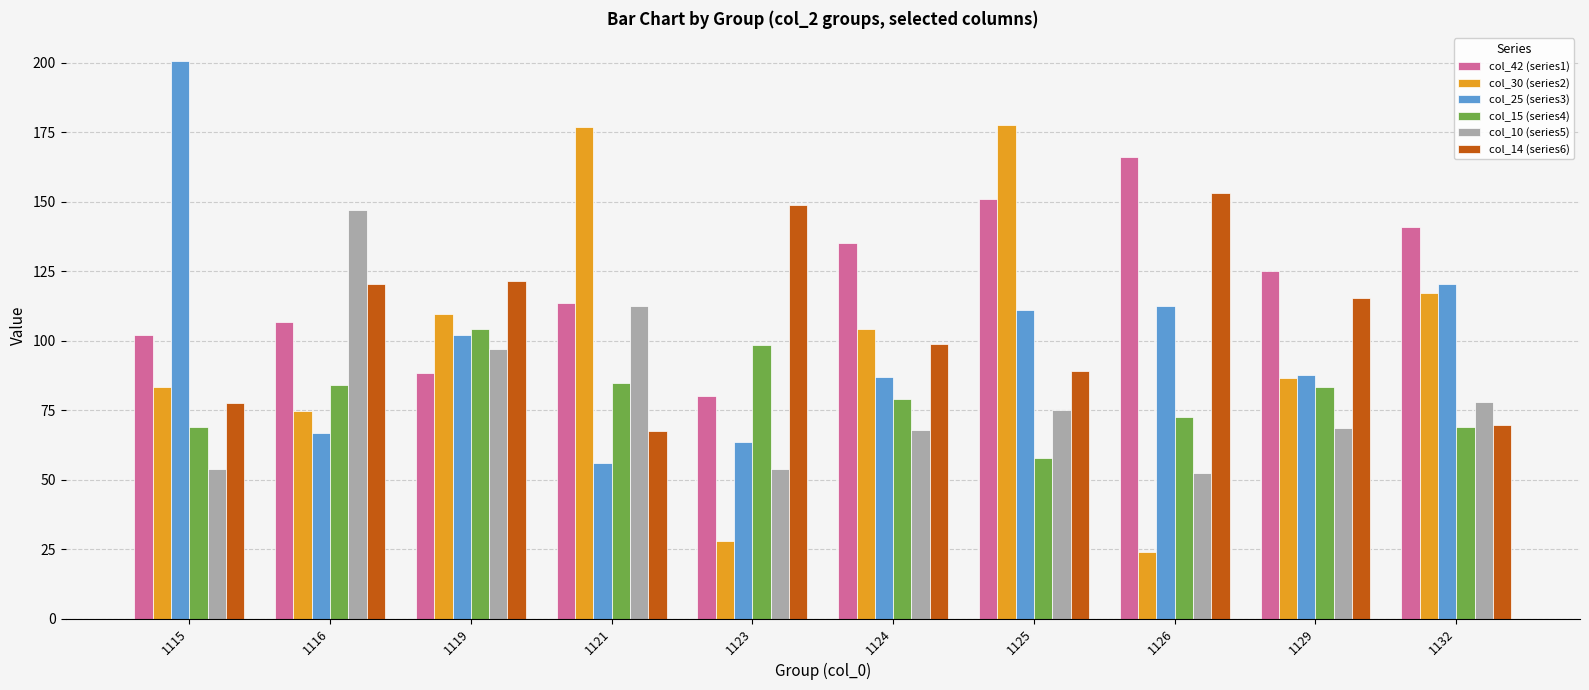

Is it true that col_42 (series1) equals 266.3 at 1125?

False